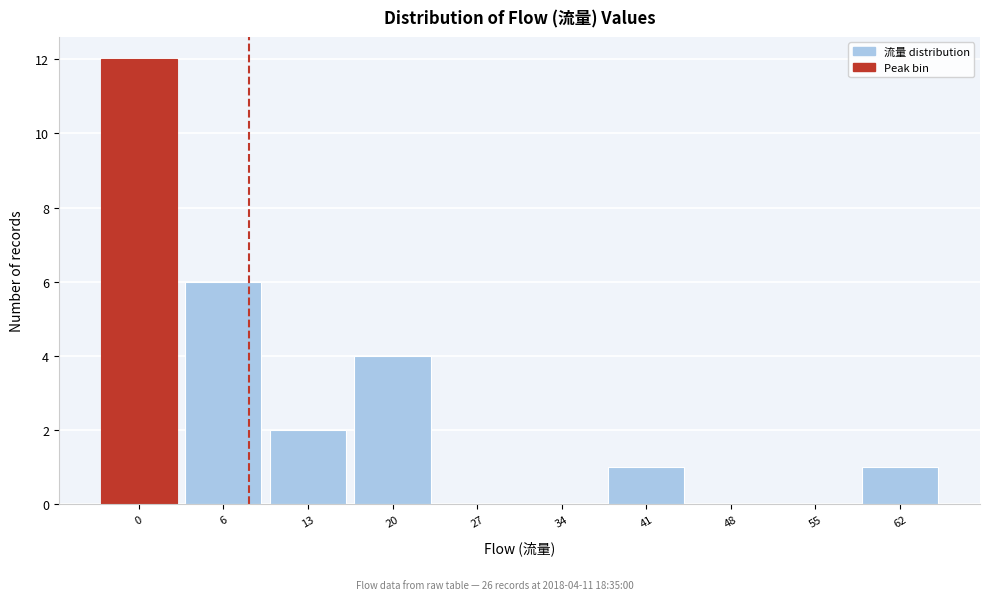

Reading right to left, list all the values displayed in this chart.

62=1	55=0	48=0	41=1	34=0	27=0	20=4	13=2	6=6	0=12